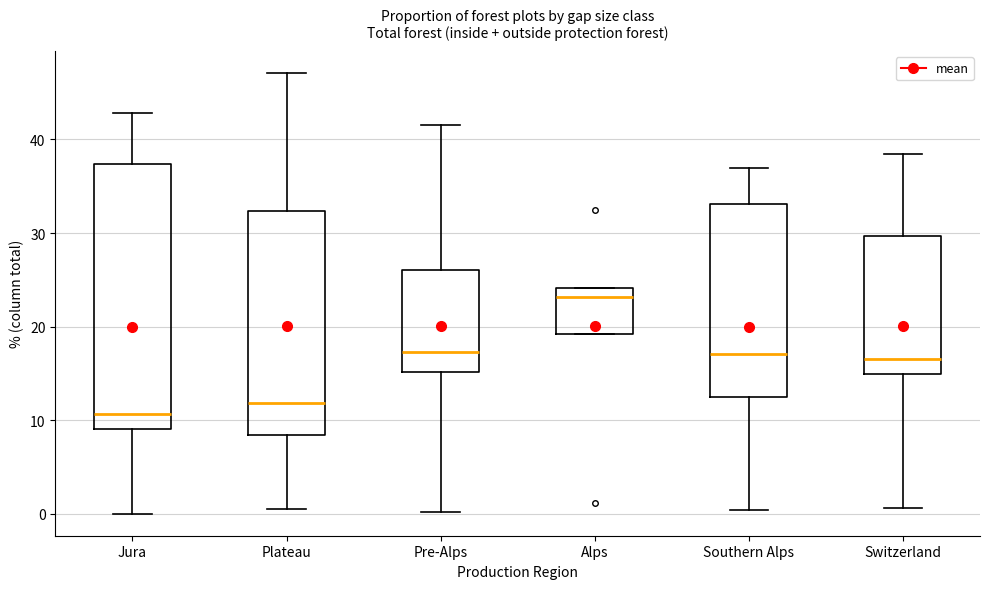

Which box's median line is the highest?

Alps